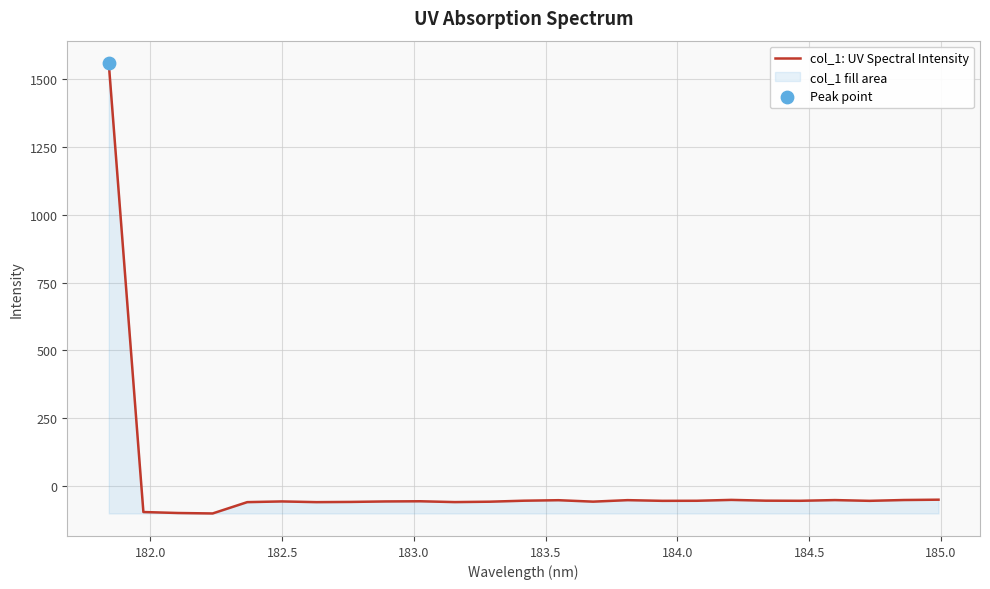

What is the smallest value displayed?

-101.5